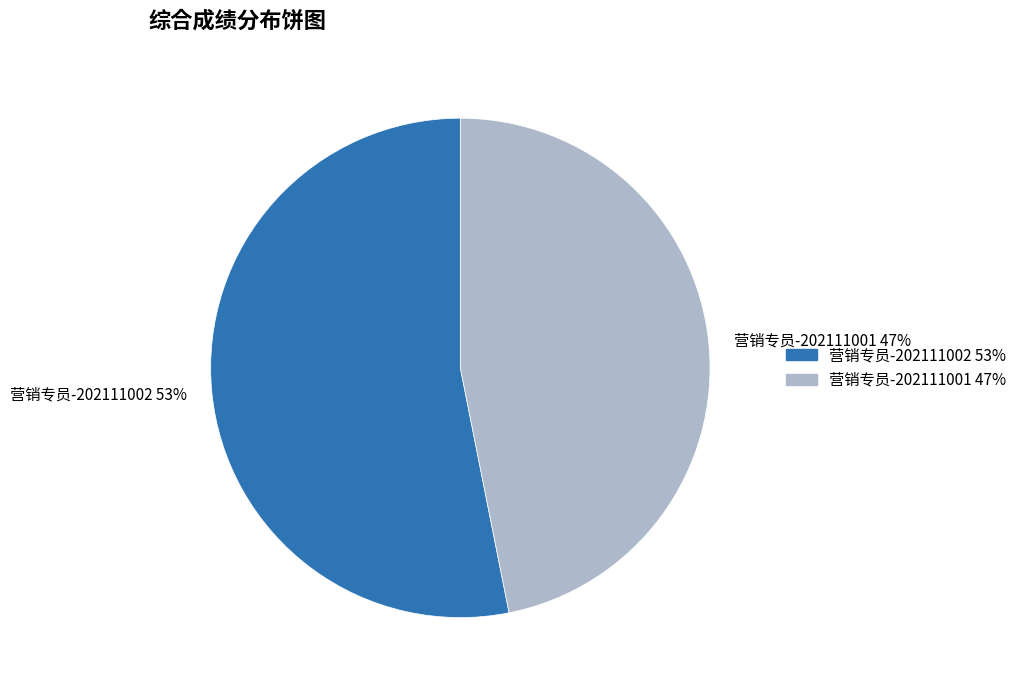

How many segments does this pie chart have?

2